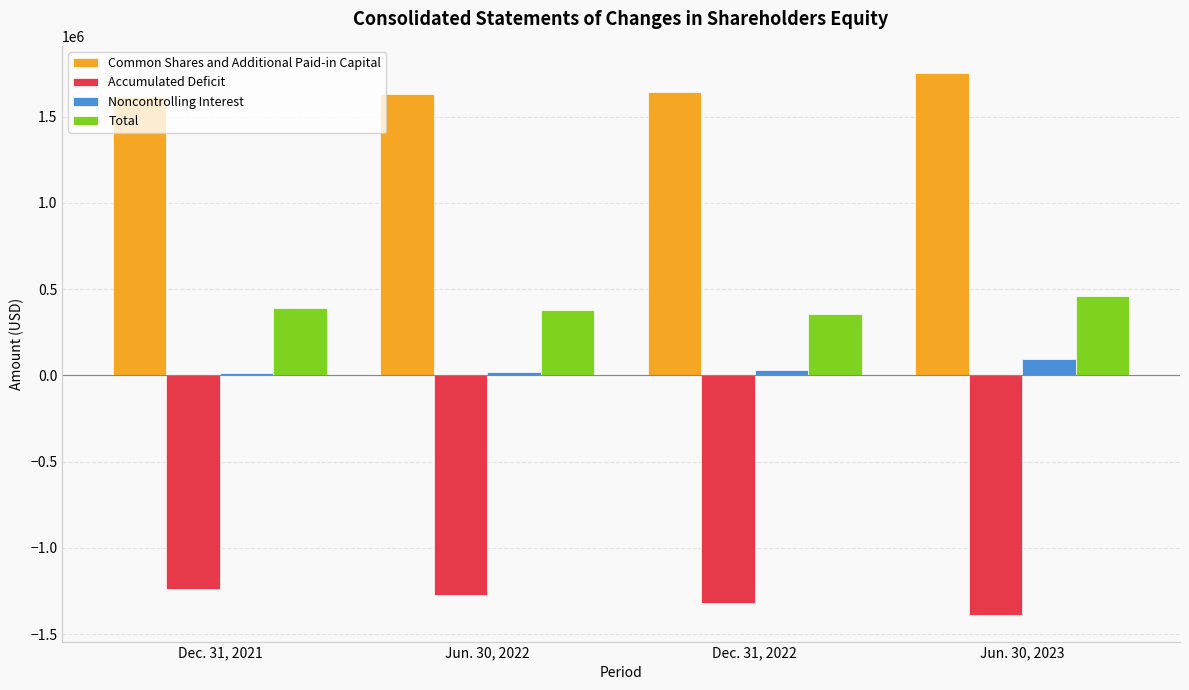

What is the smallest value displayed?

-1386039